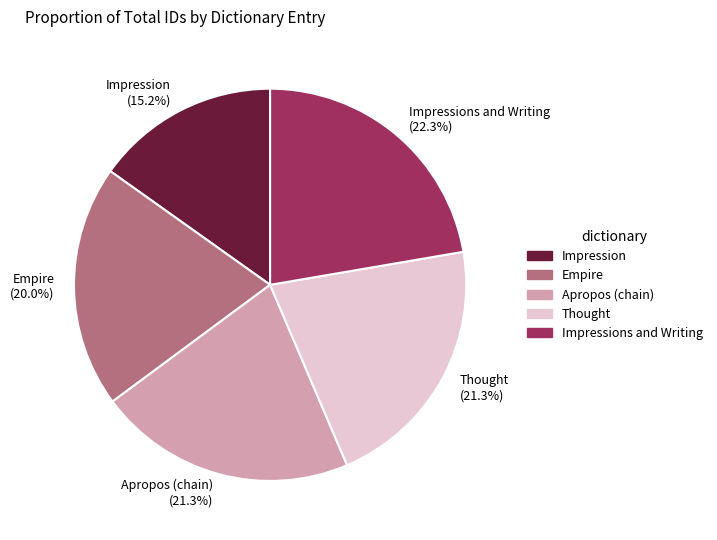

To the nearest percent, what is the average slice percentage?

20%